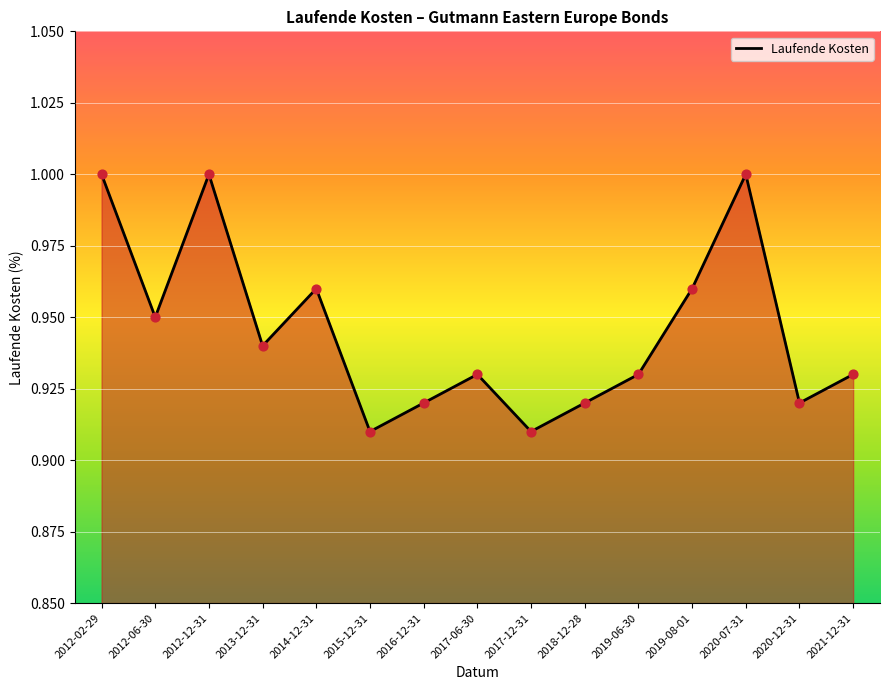

Which has a higher value, 2014-12-31 or 2020-07-31?

2020-07-31